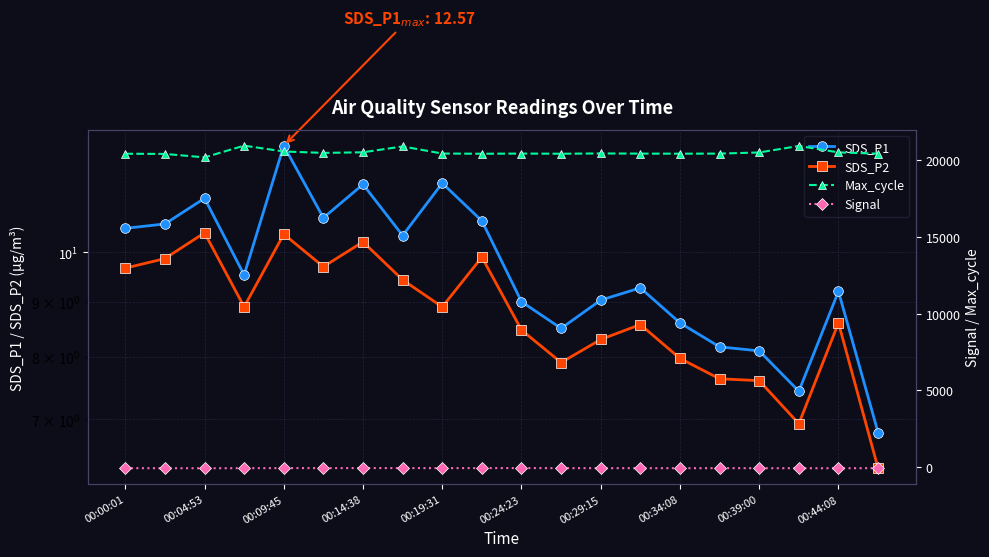

True or false: Signal and Max_cycle intersect in this chart.

False